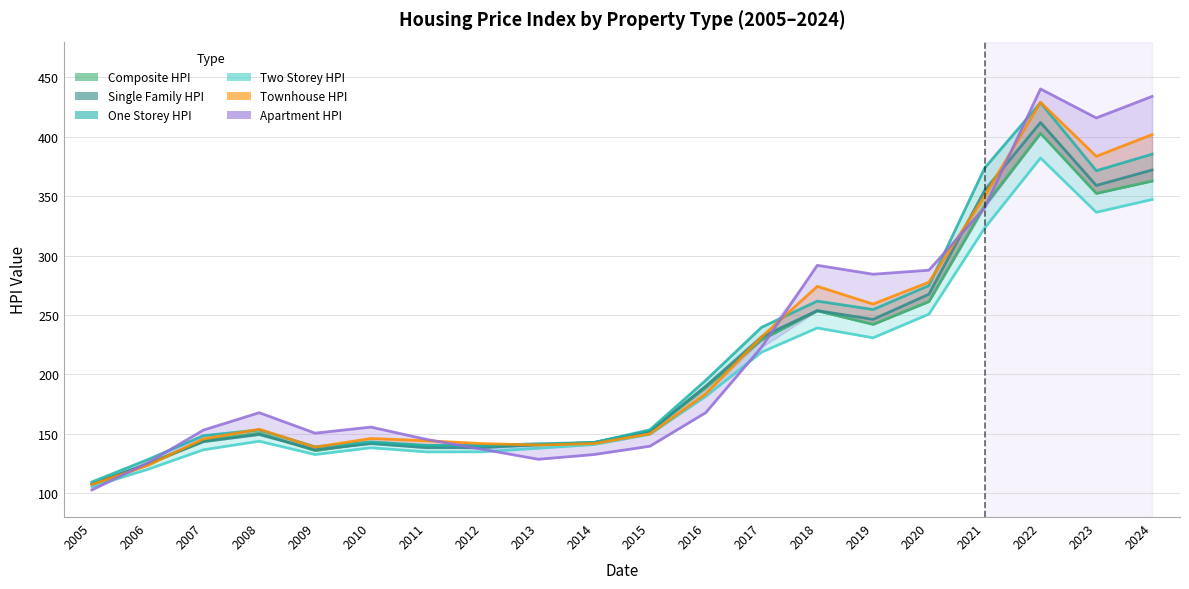

How many interior local valleys does the Apartment HPI series have?

4